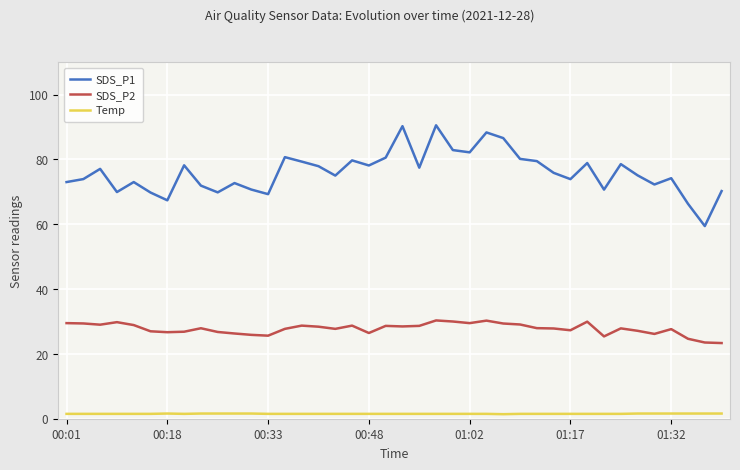

Which series has the largest total across all categories?

SDS_P1